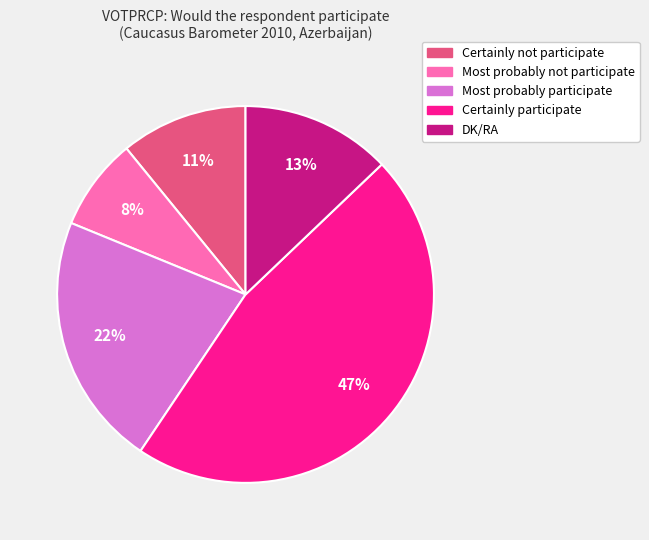

What is the ratio of the value at Certainly participate to the value at DK/RA?

3.6